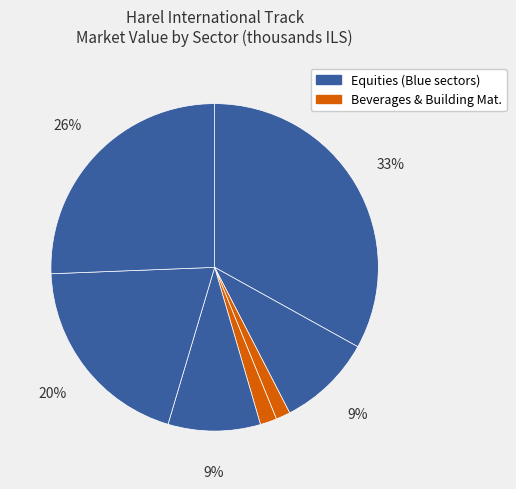

Is there a majority slice in this chart?

No